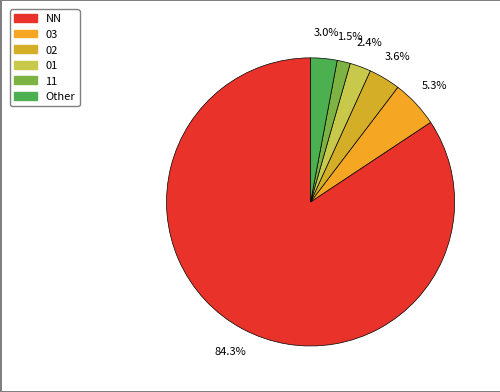

To the nearest percent, what portion does 03 represent?

5%